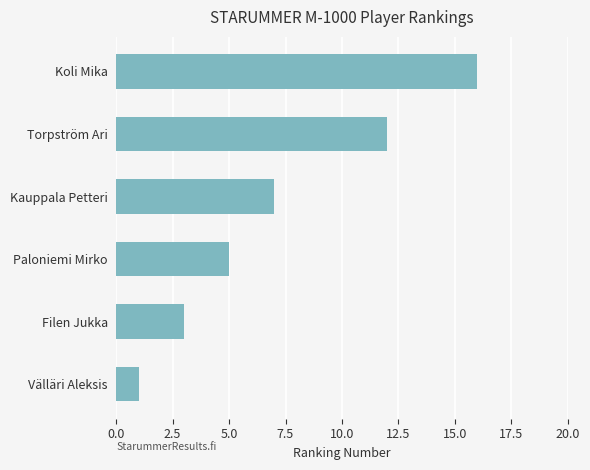

Is it true that the value at Välläri Aleksis is 1?

True